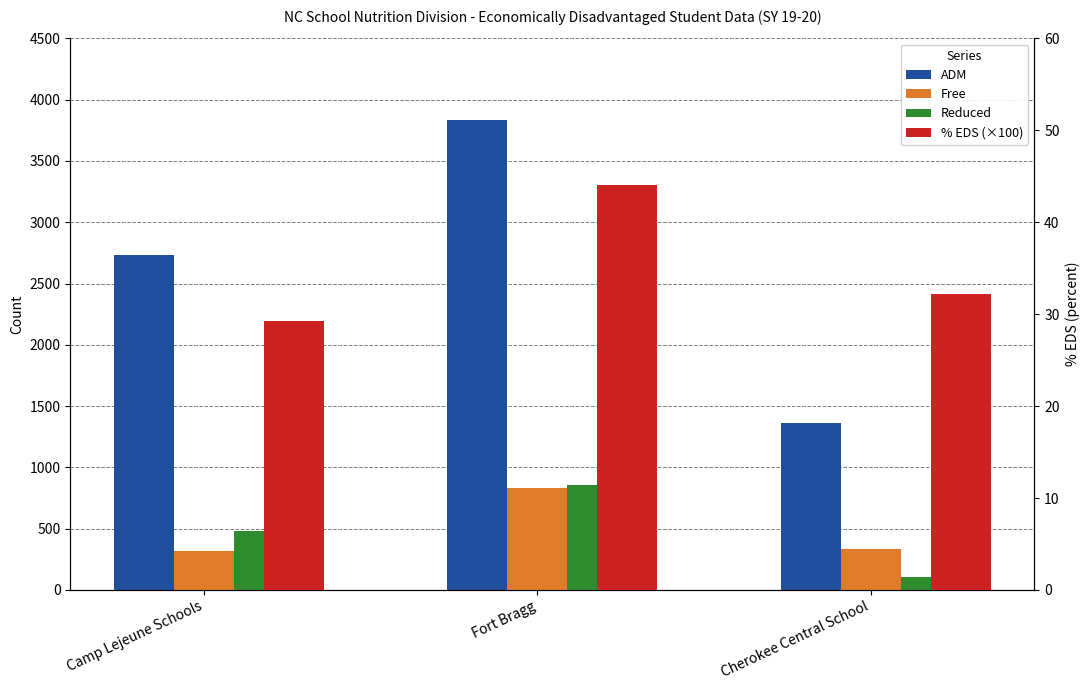

At how many categories does at least one series exceed 3818?

1